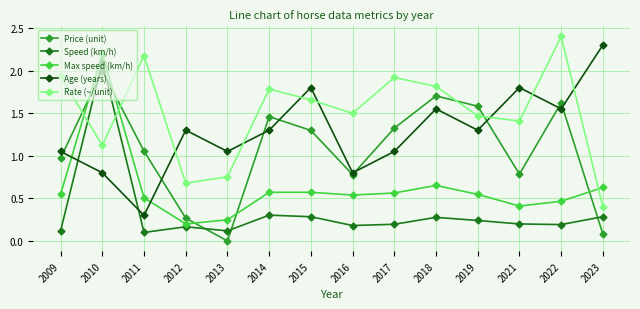

Is this an area chart (filled region under the line)?

No